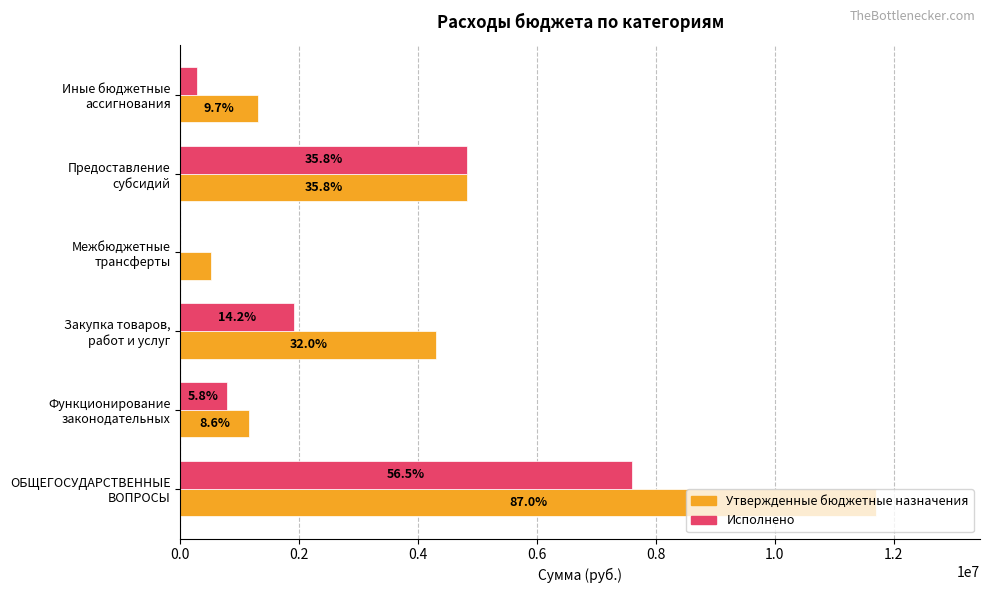

What position from the left is Закупка товаров, работ и услуг?

3